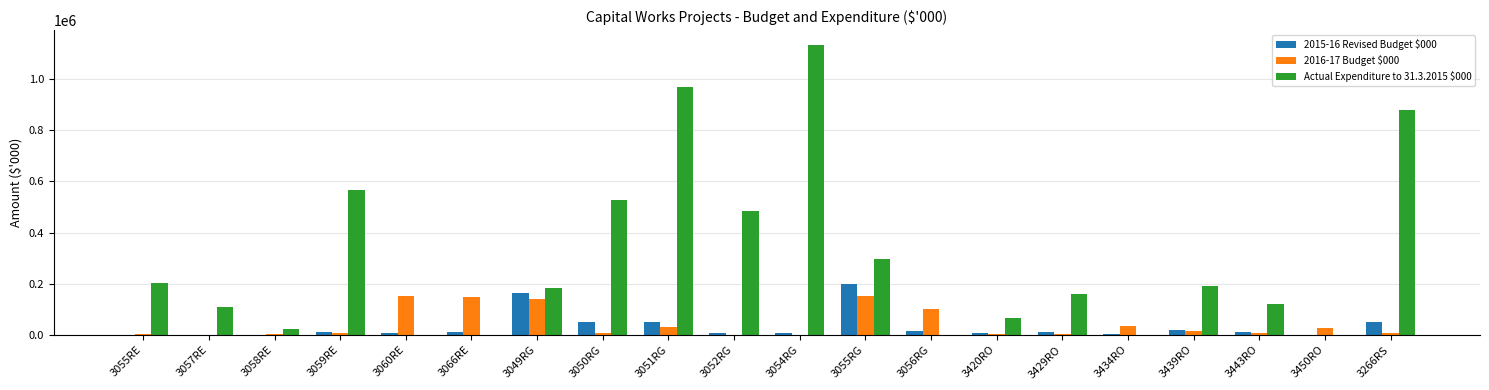

The value of Actual Expenditure to 31.3.2015 $000 at 3059RE is 567890. True or false?

True